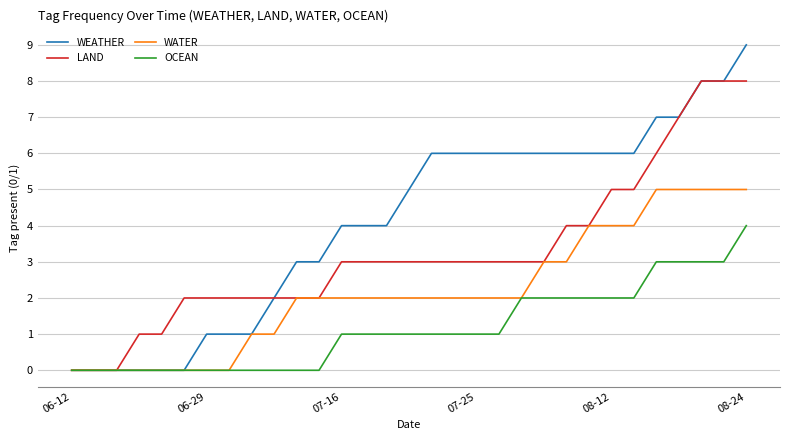

Which series has the largest total across all categories?

WEATHER